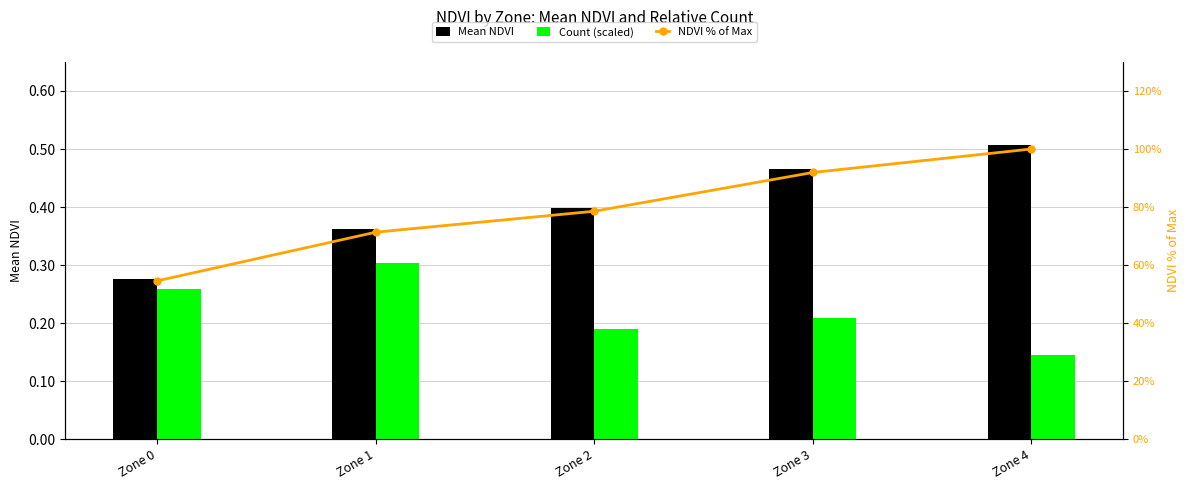

What is the difference between the second highest and second lowest values in the Count (scaled) series?

0.1